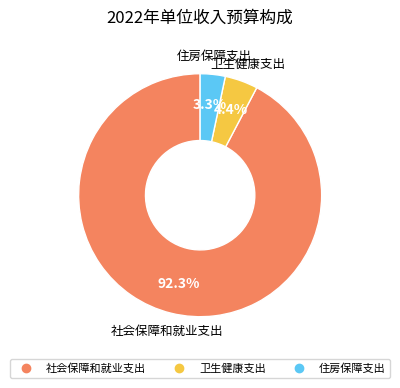

Do 社会保障和就业支出 and 住房保障支出 together represent more than half of the pie?

Yes